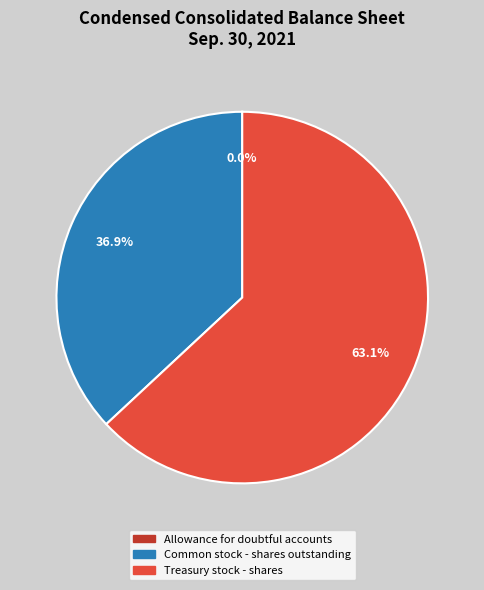

Which slice is the largest?

Treasury stock - shares